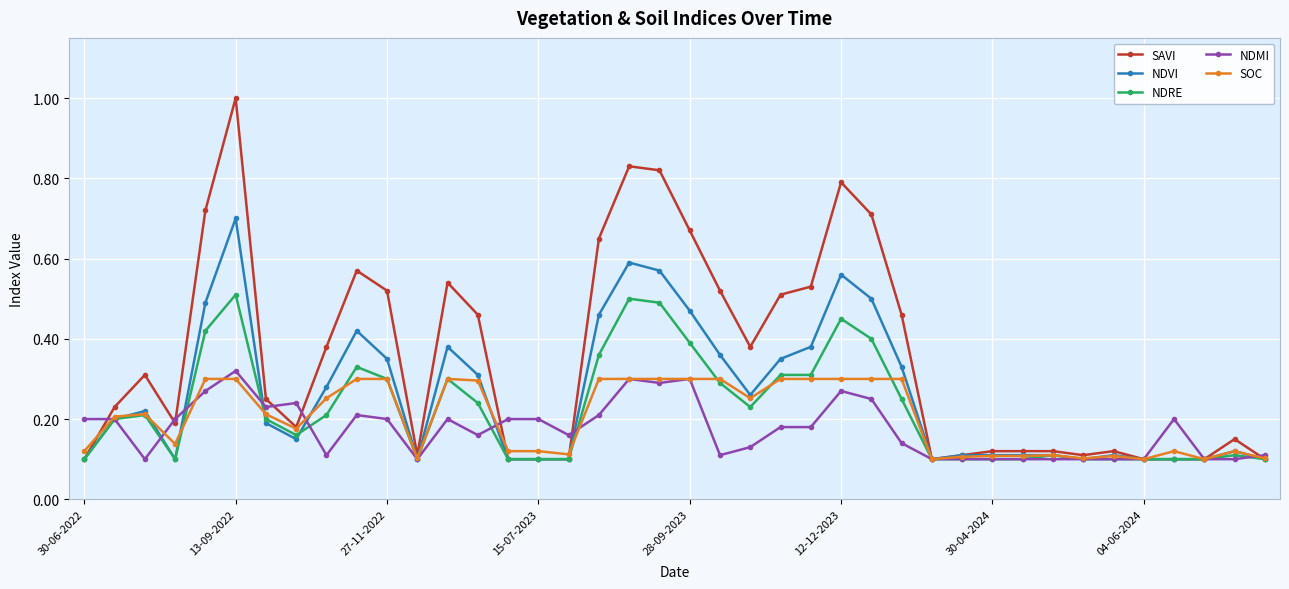

What is the maximum value shown in the chart?

1.0